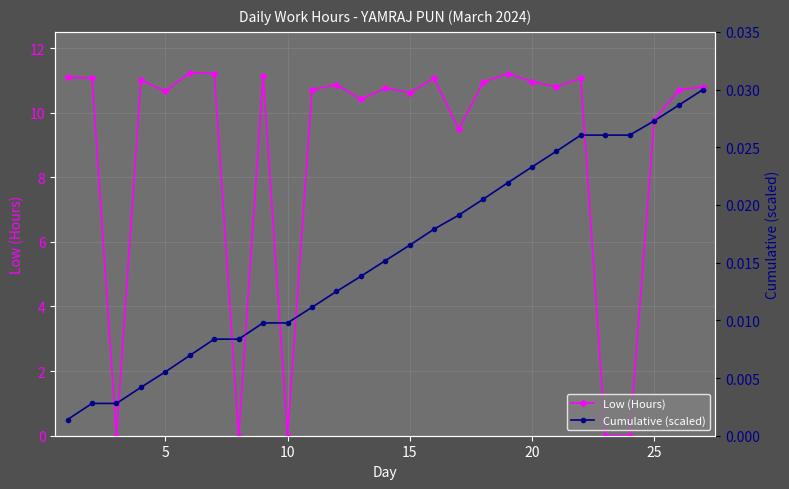

Which series has the largest total across all categories?

Low (Hours)